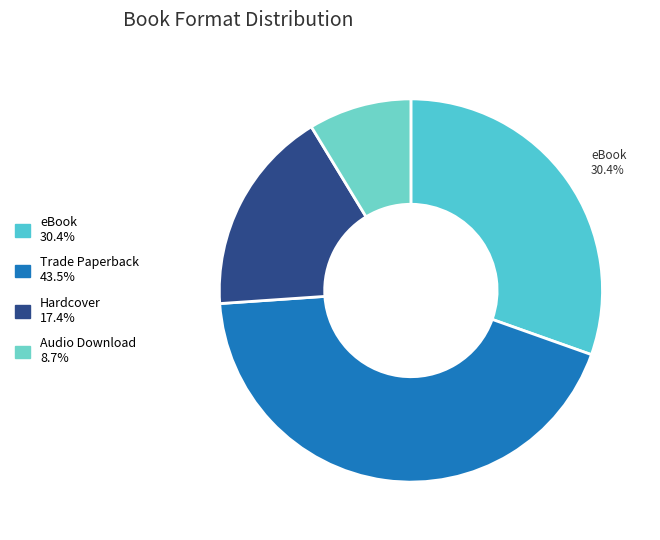

Which slice is the smallest?

Audio Download